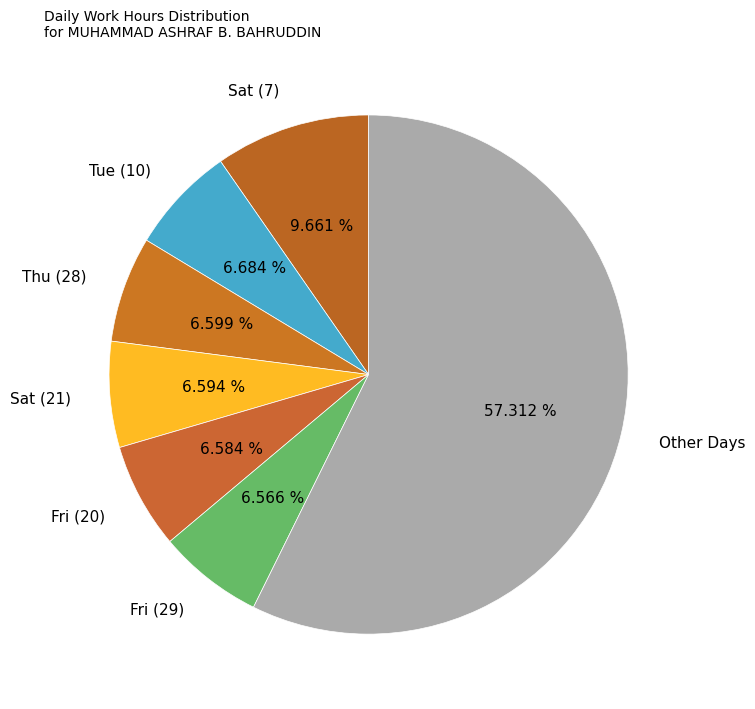

What is the largest slice in the pie chart?

Other Days